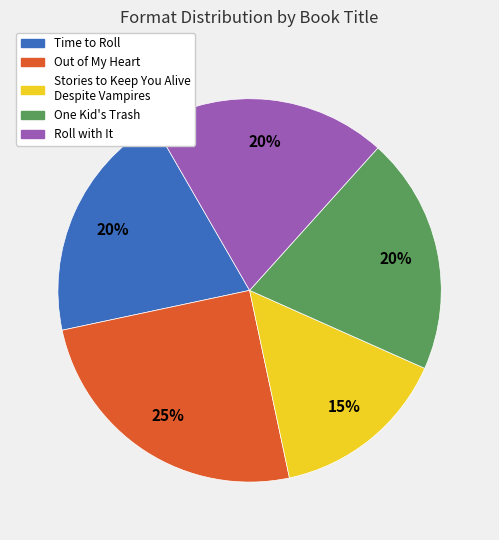

What percentage is the One Kid's Trash slice, to the nearest percent?

20%